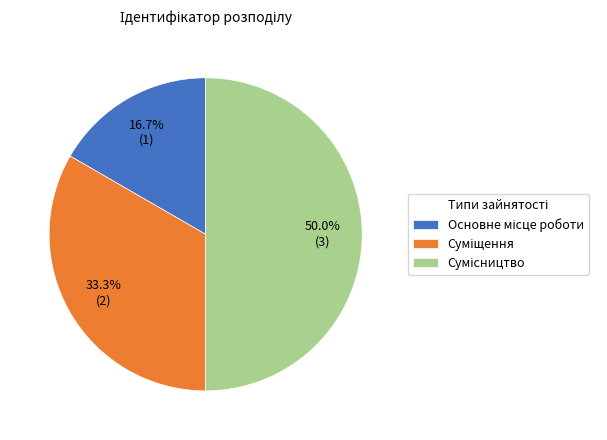

To the nearest percent, what percentage of the pie is Основне місце роботи?

17%